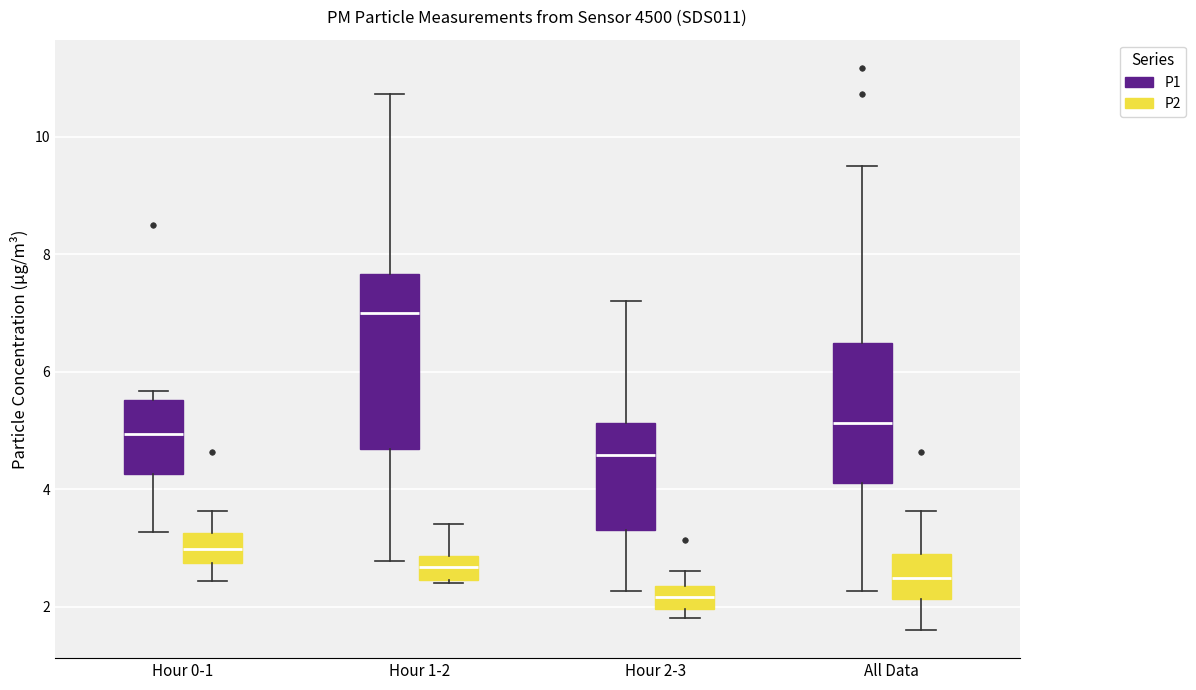

Reading left to right, transcribe this box plot: for each box, give where its median line is, the range the box spans, and where its two whiskers end, as read against the y-axis. The values are not printed on the chart, so give them approximately, as read against the axis.

Hour 0-1 (P1): median 5.0, box 4.2 to 5.6, whiskers 3.2 to 5.6 (just above the box's upper edge)
Hour 0-1 (P2): median 3.0, box 2.8 to 3.2, whiskers 2.4 to 3.6
Hour 1-2 (P1): median 7.0, box 4.6 to 7.6, whiskers 2.8 to 10.8
Hour 1-2 (P2): median 2.6, box 2.4 to 2.8, whiskers 2.4 to 3.4
Hour 2-3 (P1): median 4.6, box 3.4 to 5.2, whiskers 2.2 to 7.2
Hour 2-3 (P2): median 2.2, box 2.0 to 2.4, whiskers 1.8 to 2.6
All Data (P1): median 5.2, box 4.2 to 6.4, whiskers 2.2 to 9.6
All Data (P2): median 2.4, box 2.2 to 3.0, whiskers 1.6 to 3.6